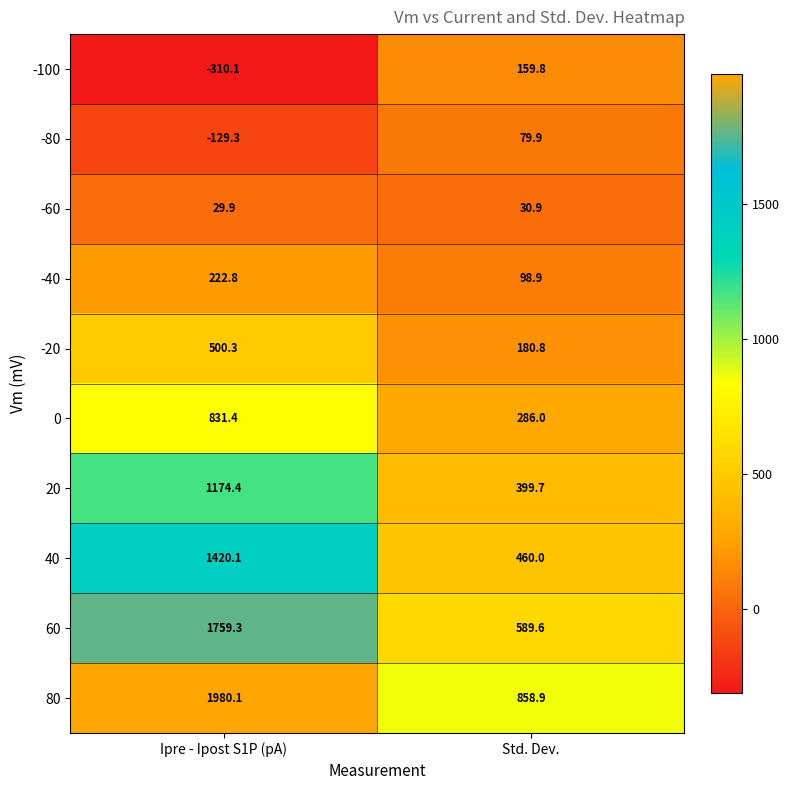

Which series has the largest range (max minus min)?

60